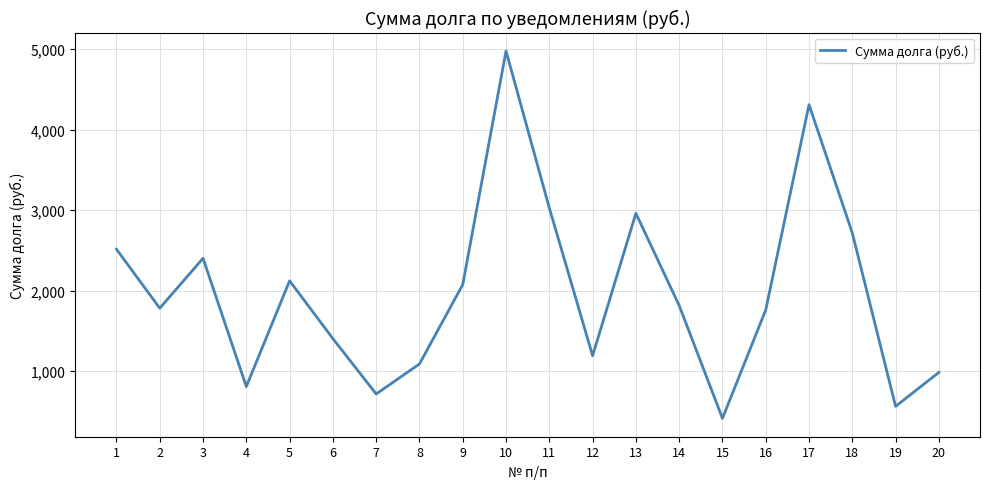

The chart shows a value of 807.5 at 4. True or false?

True